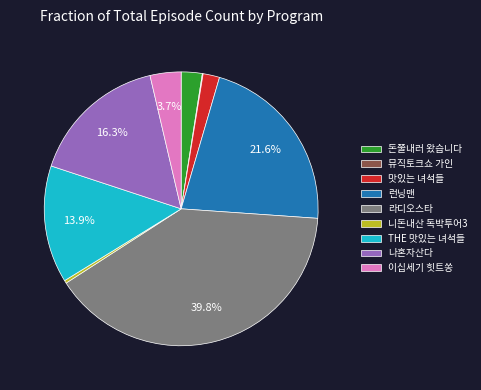

To the nearest percent, what is the average slice percentage?

11%